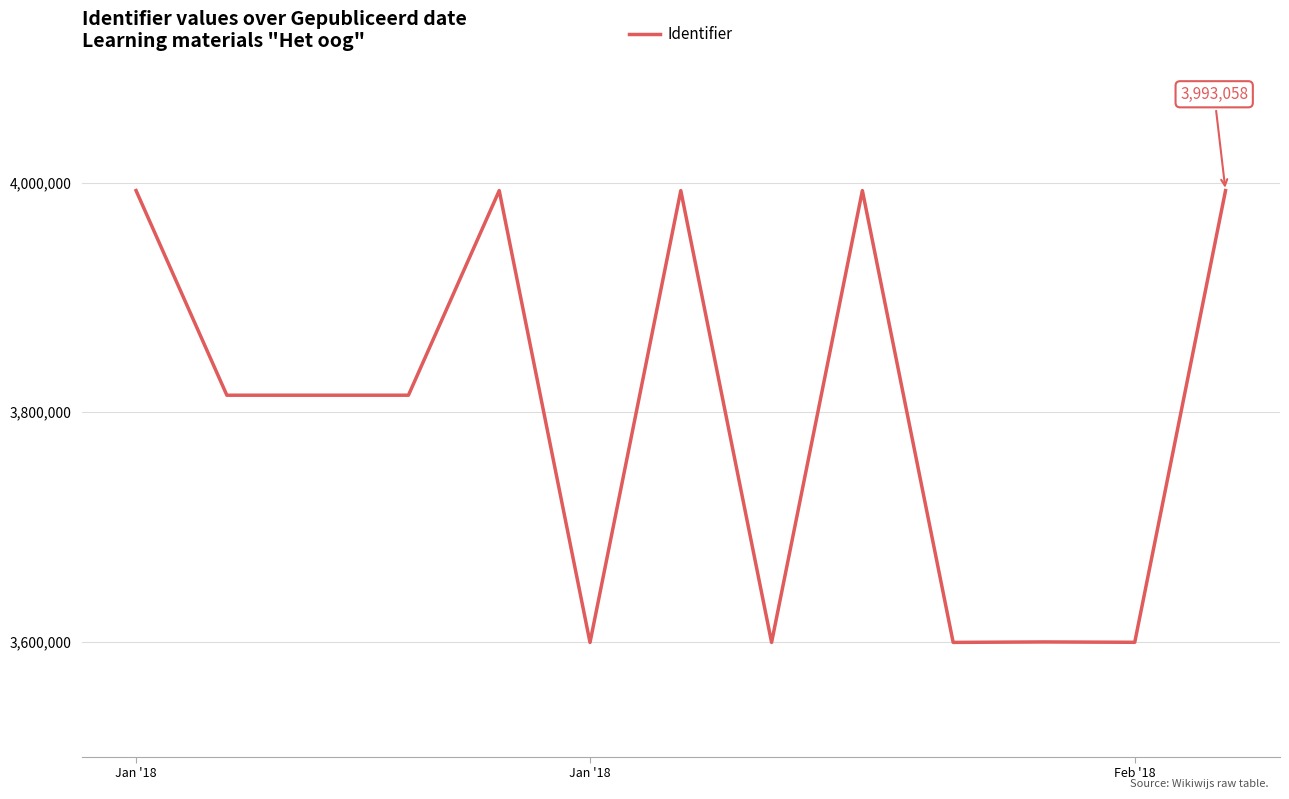

What is the difference between the maximum and minimum values?

393655